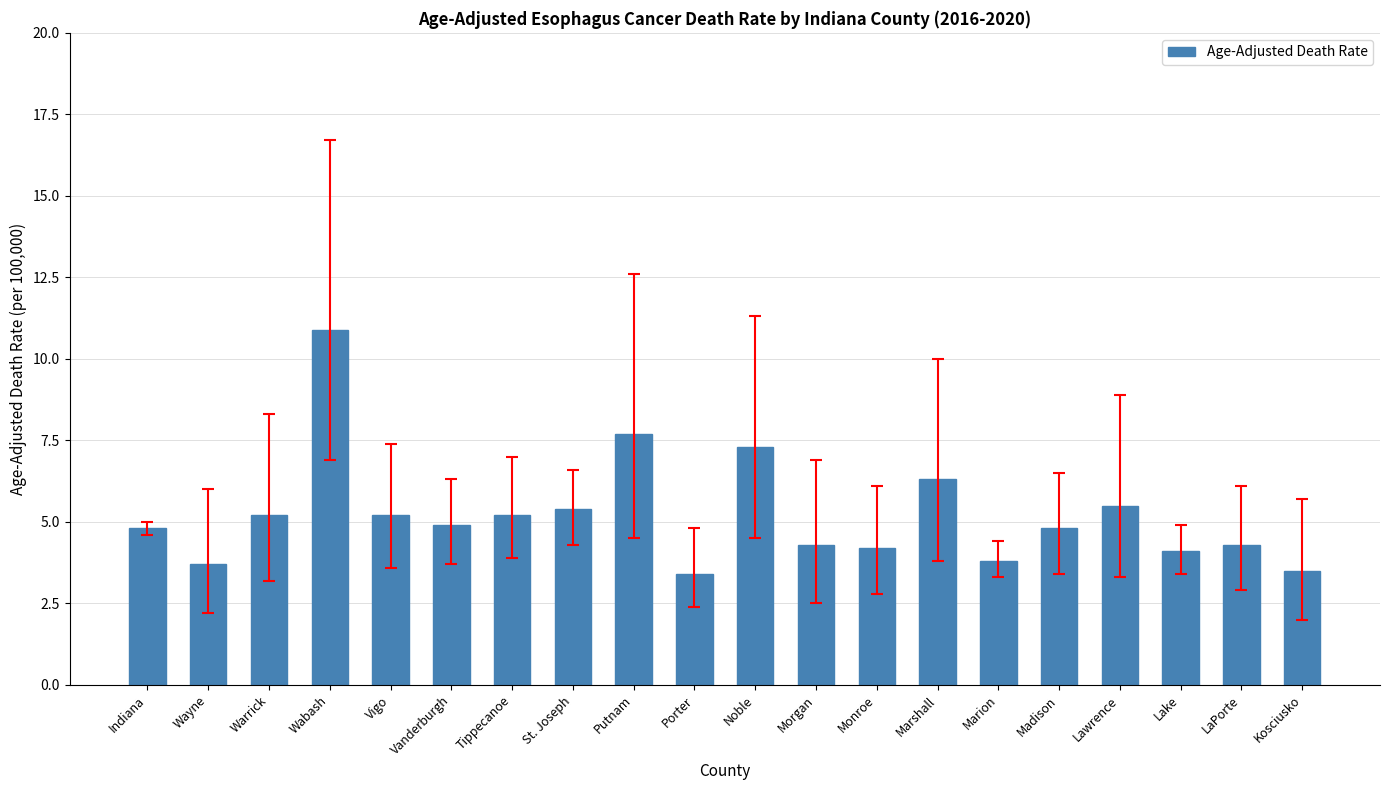

What is the ratio of the value at St. Joseph to the value at Marshall?

0.9